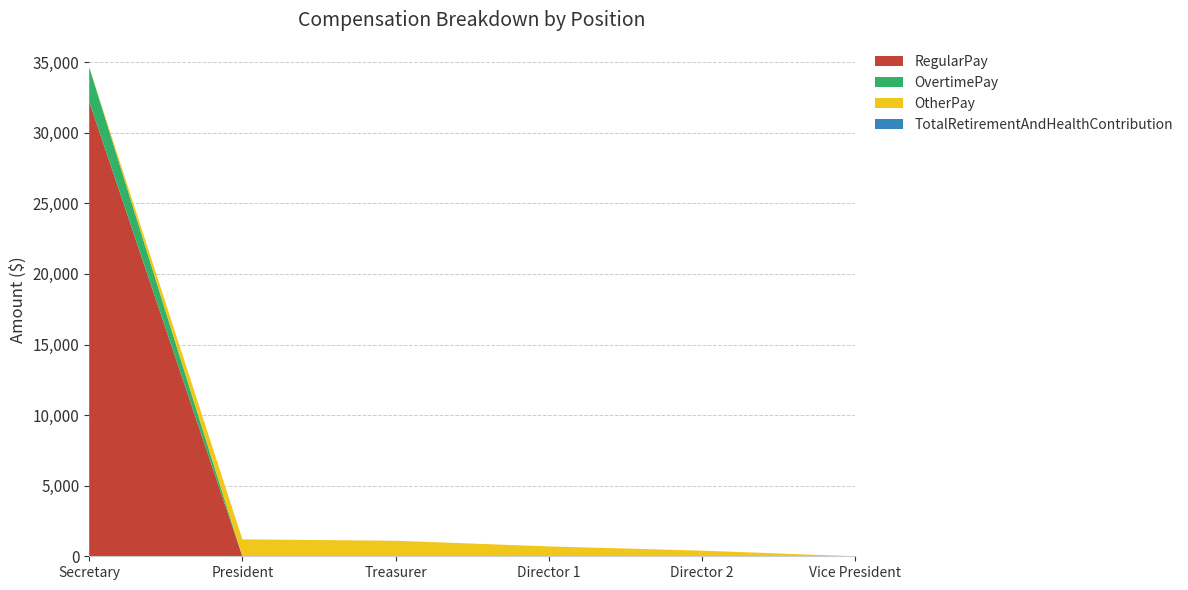

Reading right to left, what are all the values shown in this chart?

RegularPay: 0	0	0	0	0	32223
OvertimePay: 0	0	0	0	0	2430
OtherPay: 0	400	700	1100	1200	0
TotalRetirementAndHealthContribution: 0	0	0	0	0	0